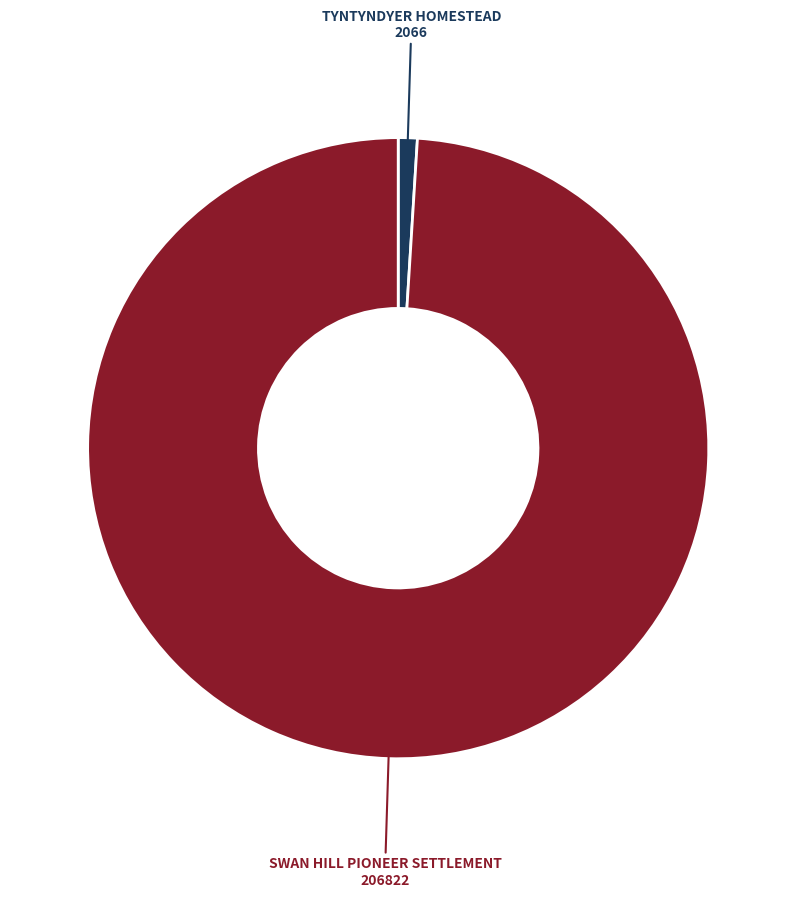

Is there a majority slice in this chart?

Yes